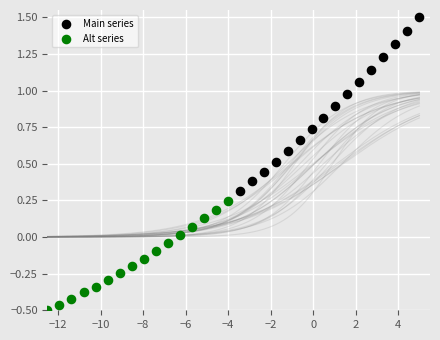

Which series has the widest spread of Y values?

Main series